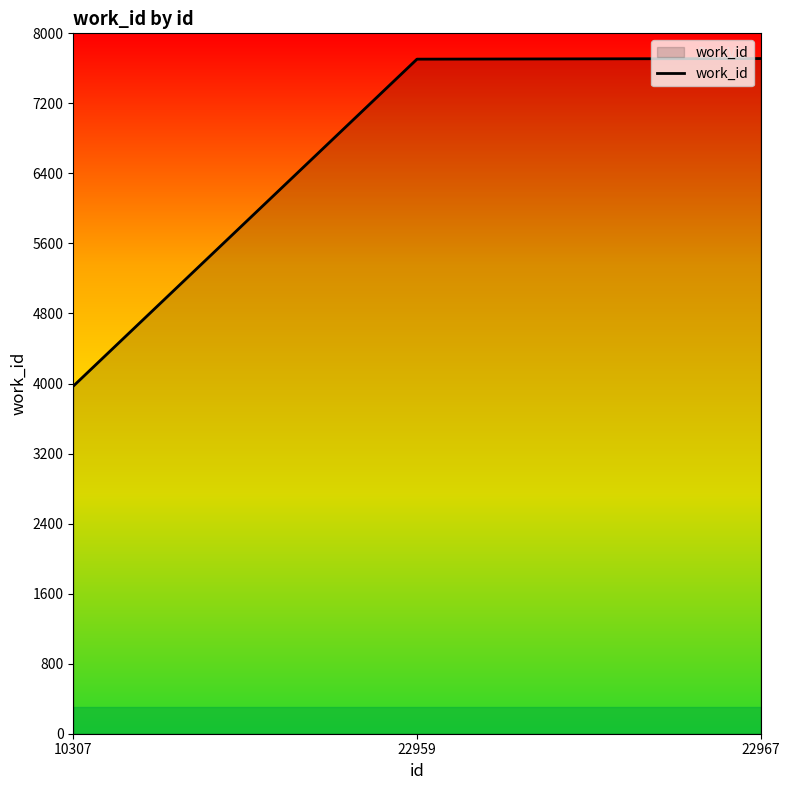

How many series are shown in this chart?

1